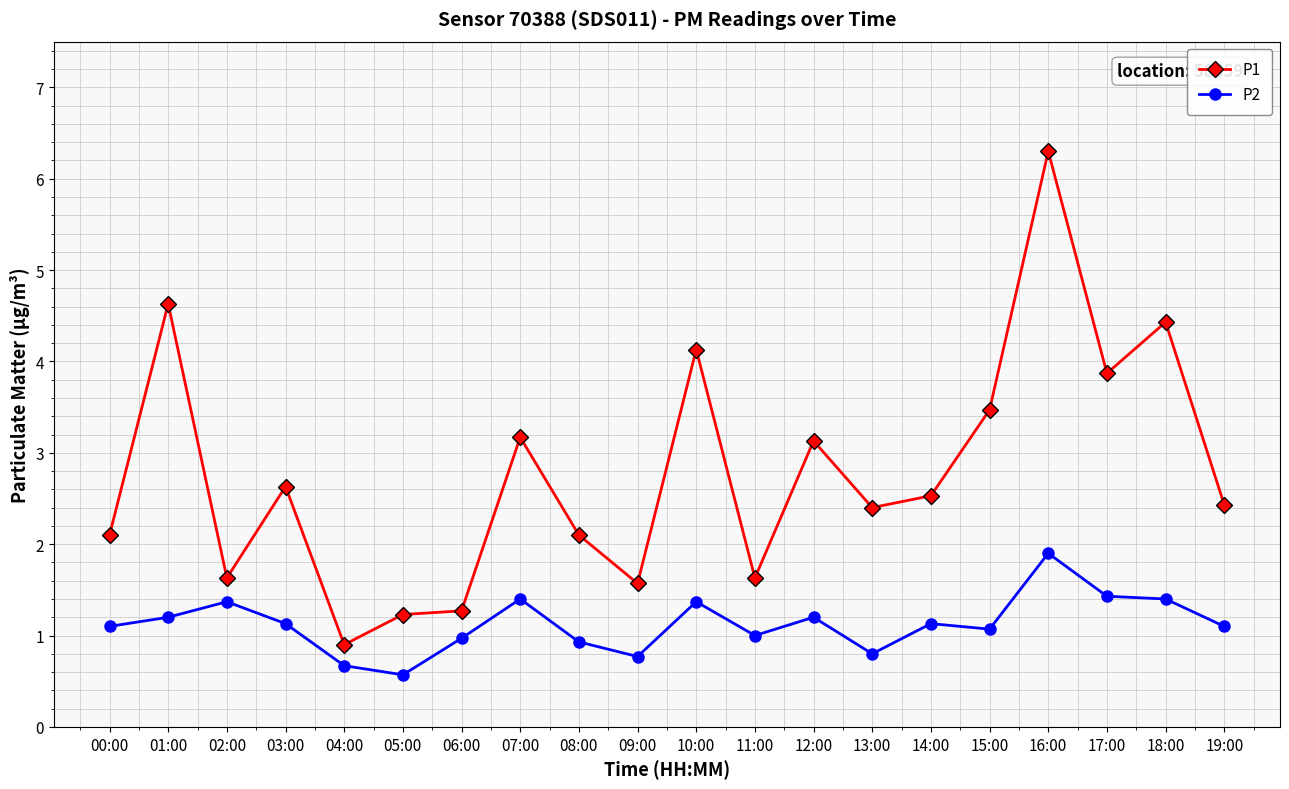

Reading left to right, list all the values displayed in this chart.

P1: 2.1	4.6	1.6	2.6	0.9	1.2	1.3	3.2	2.1	1.6	4.1	1.6	3.1	2.4	2.5	3.5	6.3	3.9	4.4	2.4
P2: 1.1	1.2	1.4	1.1	0.7	0.6	1.0	1.4	0.9	0.8	1.4	1.0	1.2	0.8	1.1	1.1	1.9	1.4	1.4	1.1